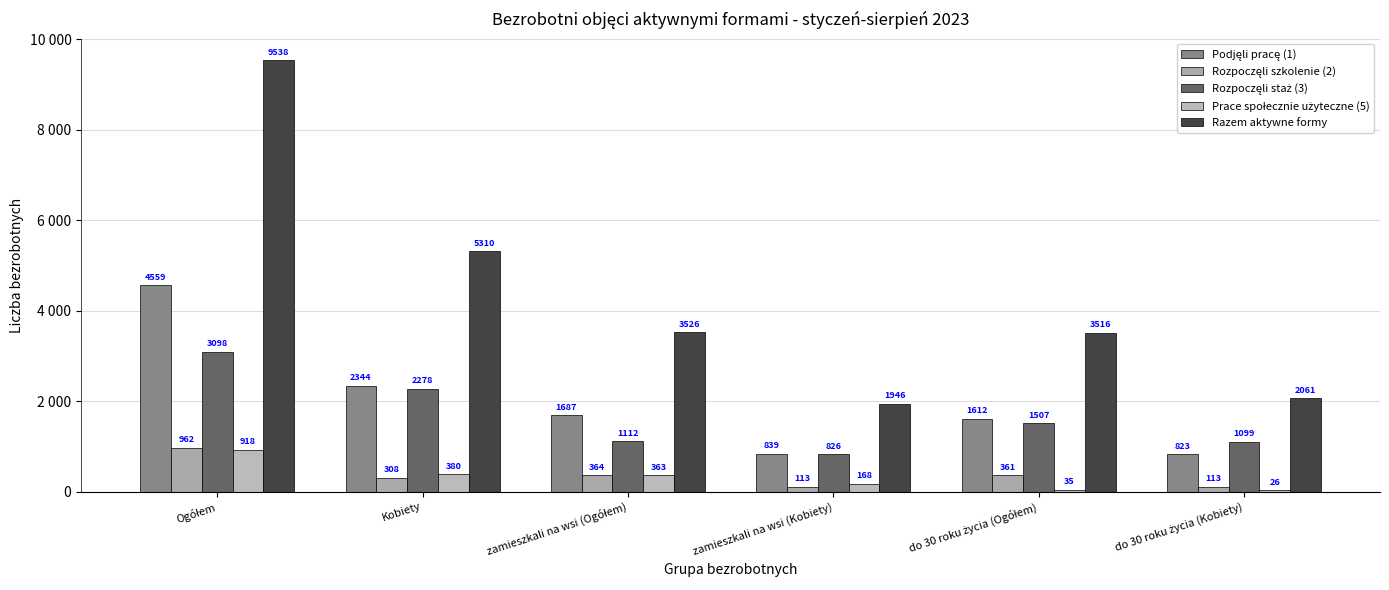

Are the bars grouped side by side (vs. stacked)?

Yes